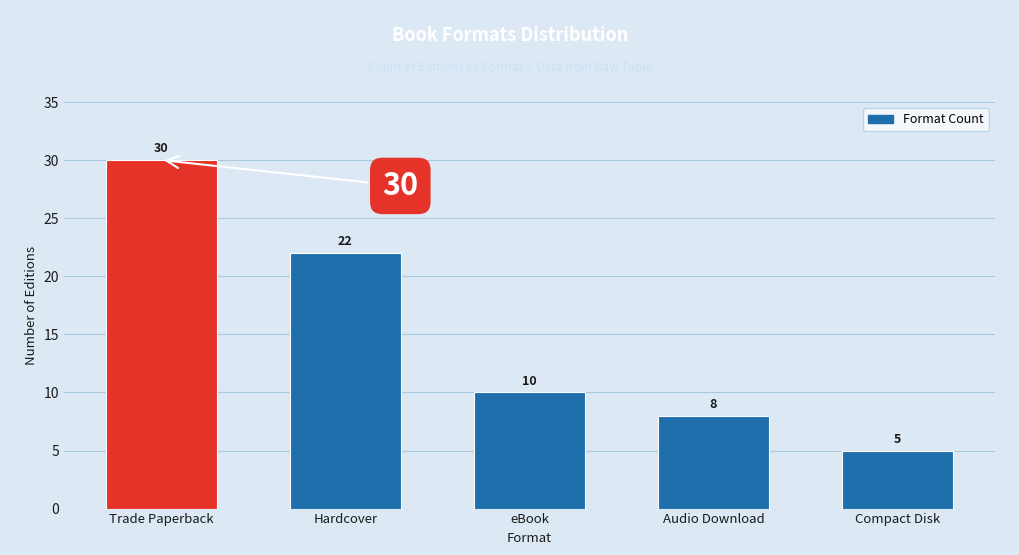

What is the minimum value shown in the chart?

5